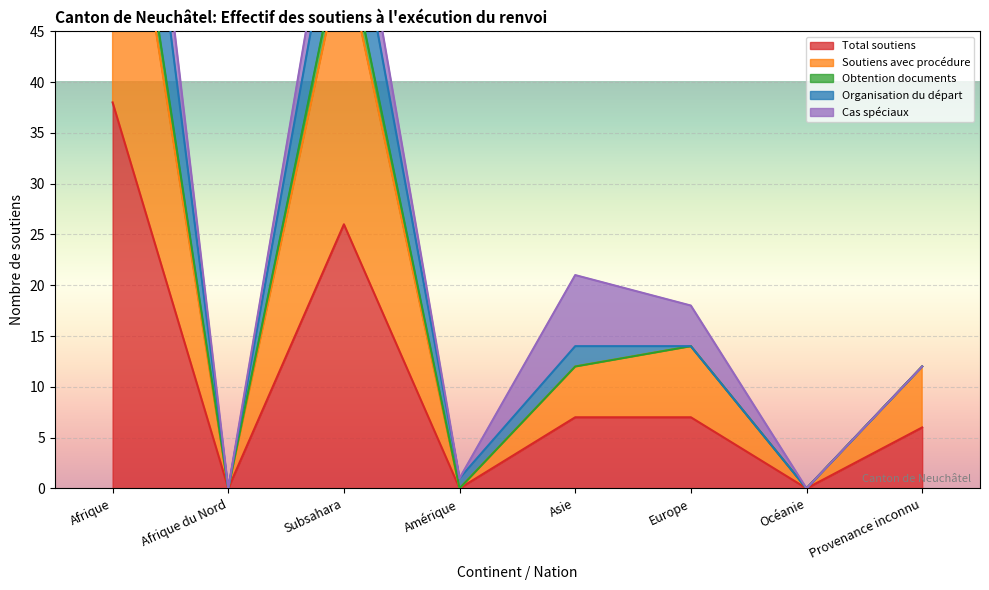

What is the difference between the second highest and minimum values in the Obtention documents series?

63